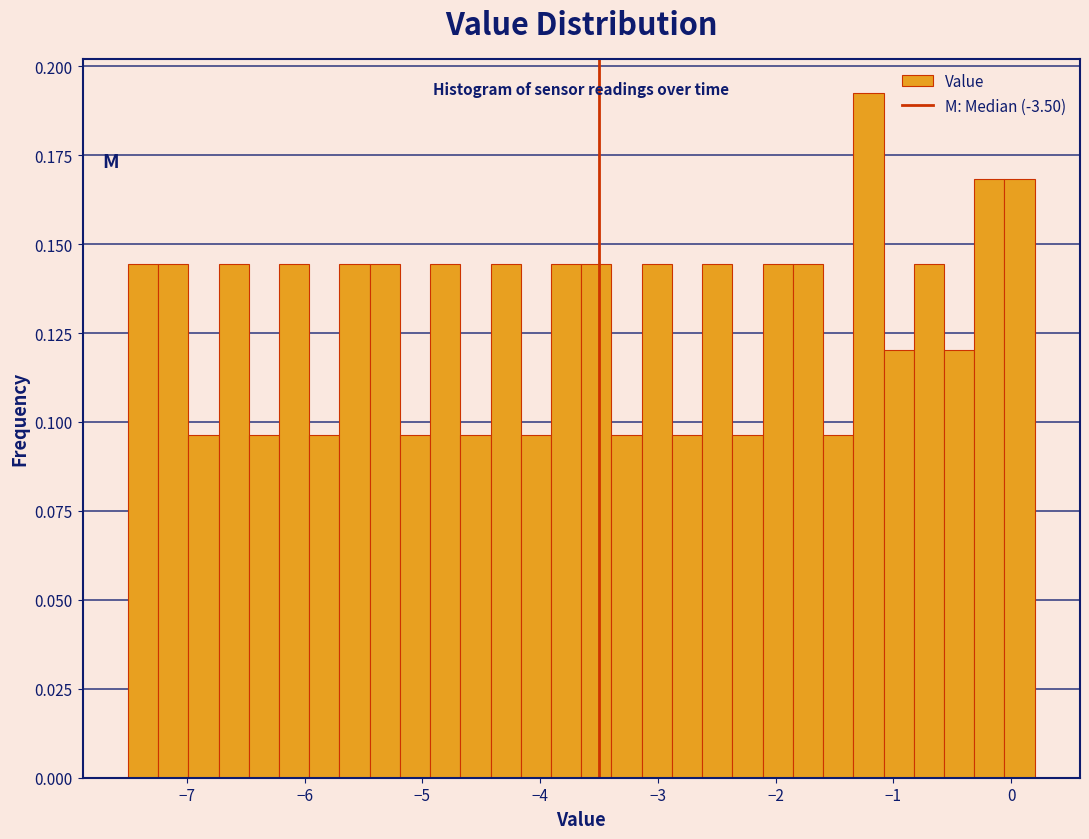

Around what value on the x-axis is the tallest bar? Give the approximate position of its centre, as read against the axis.

-1.2